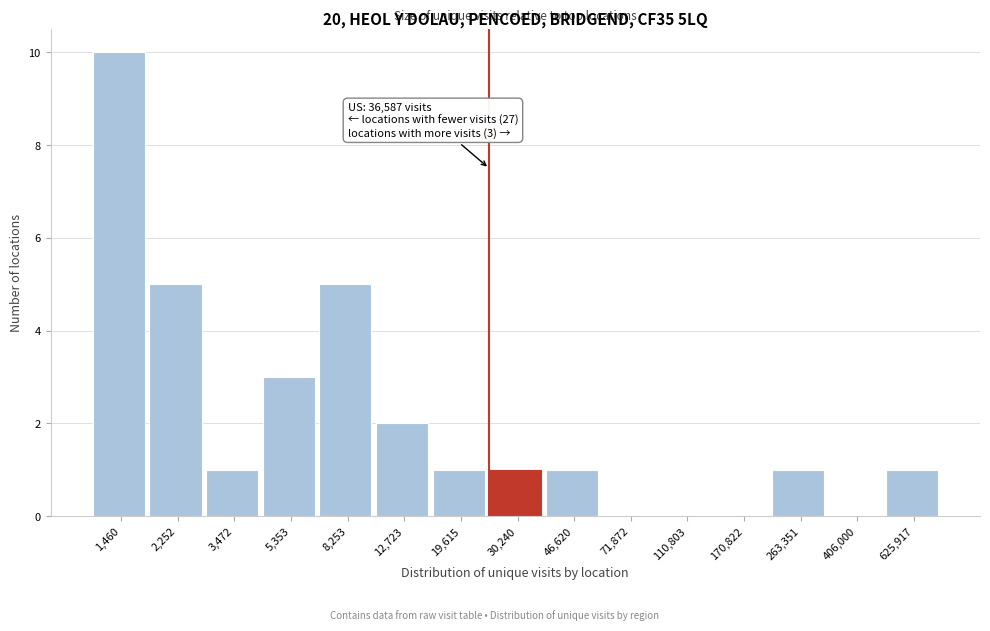

Reading left to right, list all the values displayed in this chart.

1,460=10	2,252=5	3,472=1	5,353=3	8,253=5	12,723=2	19,615=1	30,240=1	46,620=1	71,872=0	110,803=0	170,822=0	263,351=1	406,000=0	625,917=1